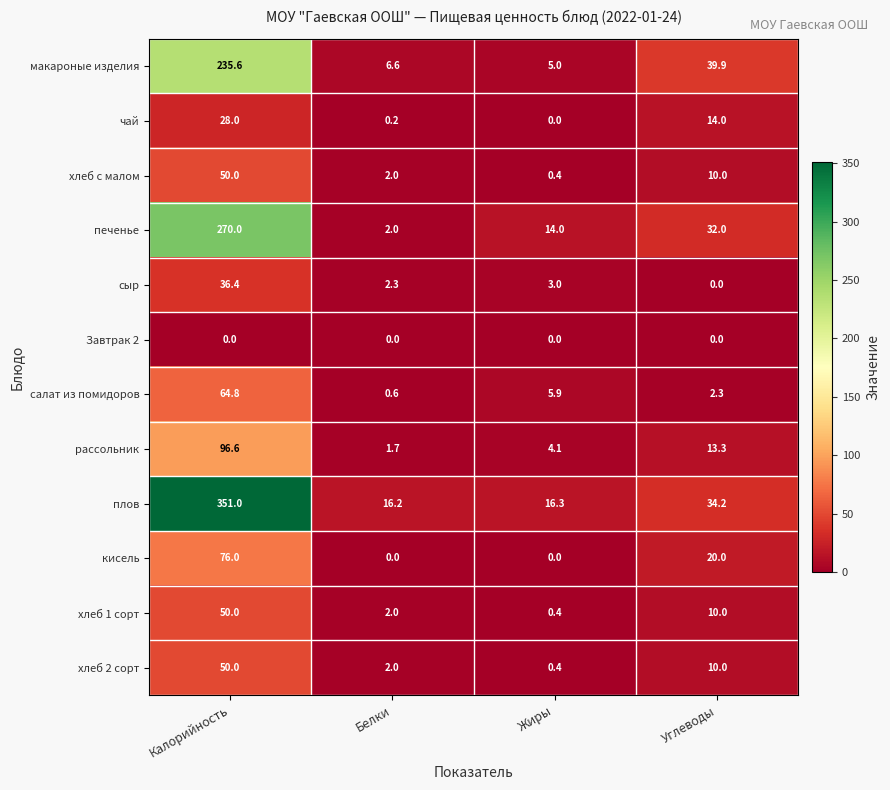

At which label is салат из помидоров closest to 32?

Жиры